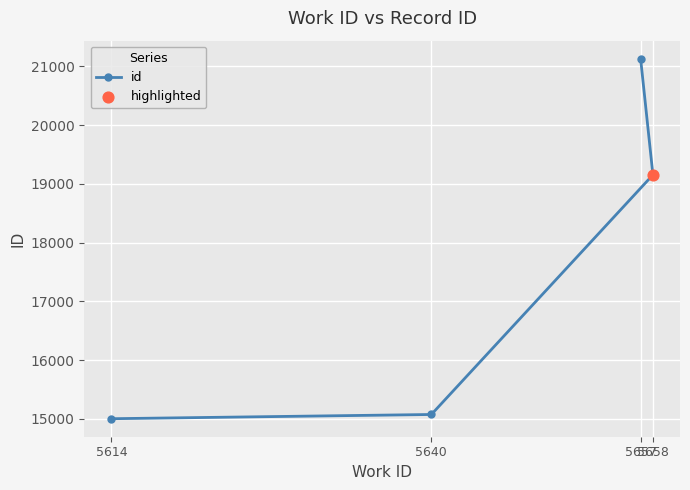

What is the change in value from 5640 to 5657?

+6055